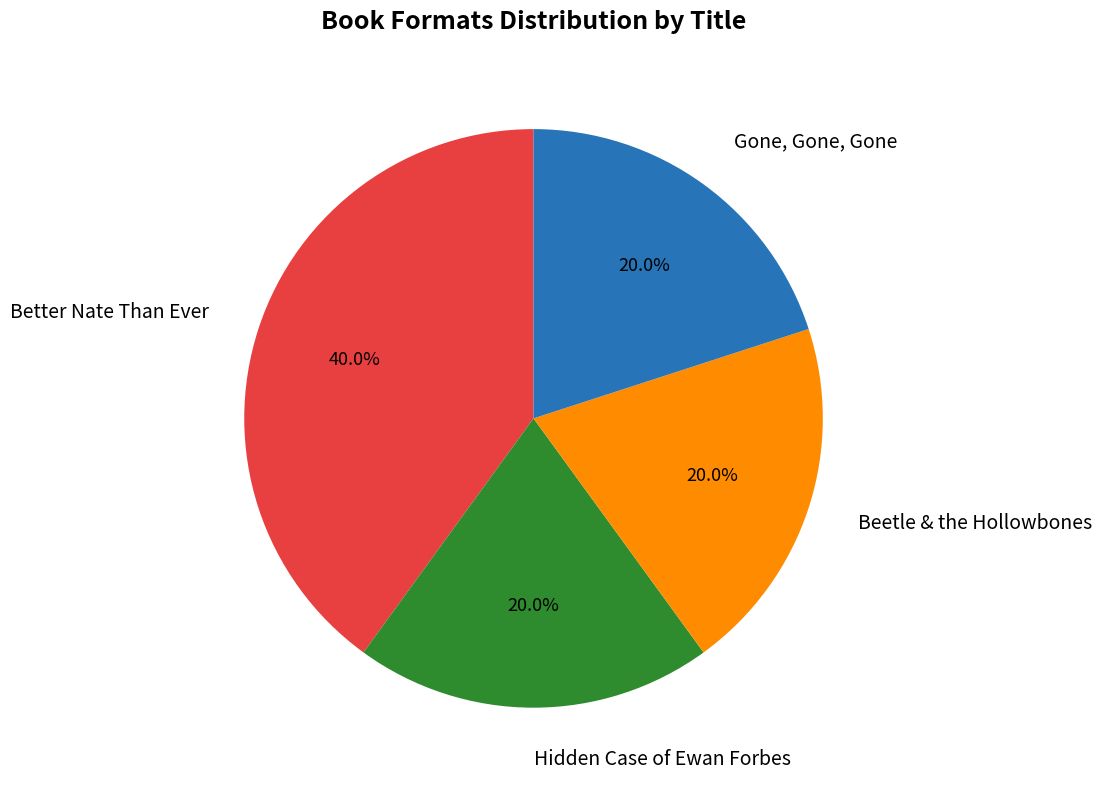

Count the number of slices in the pie.

4